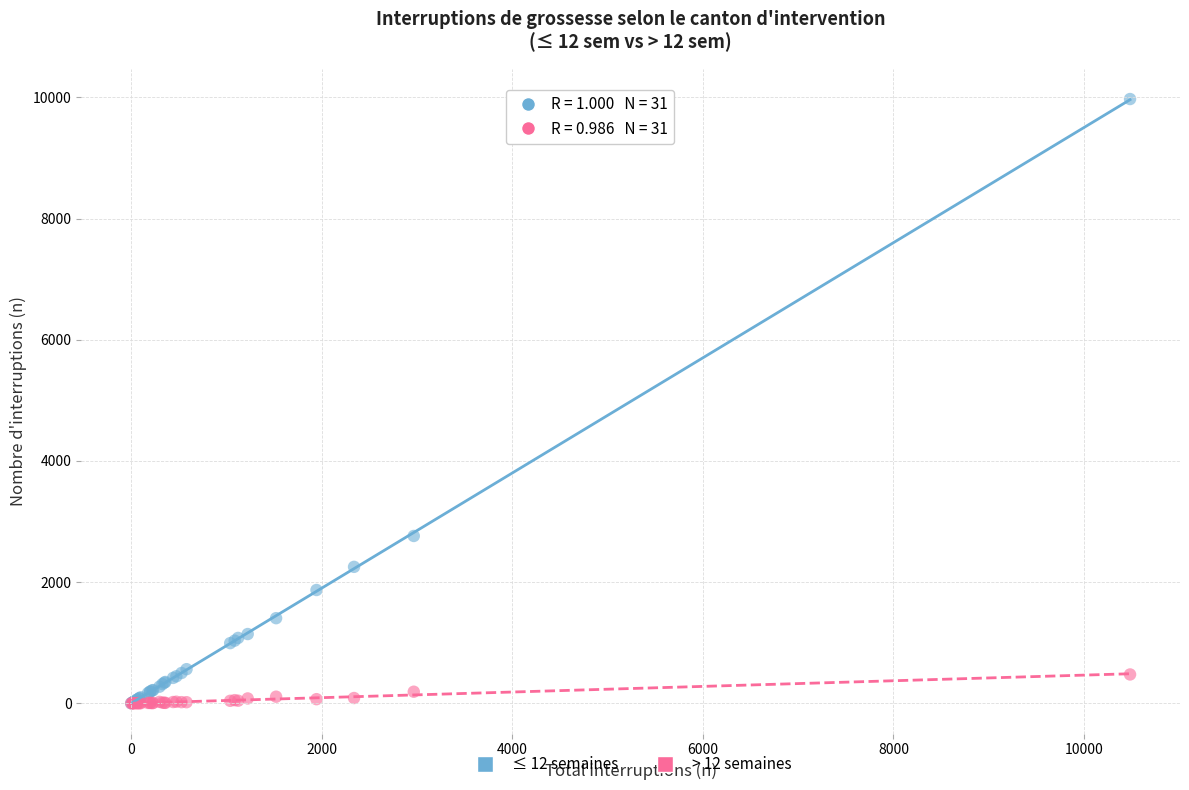

Across all series, what Y value is closest to 4987?

2762